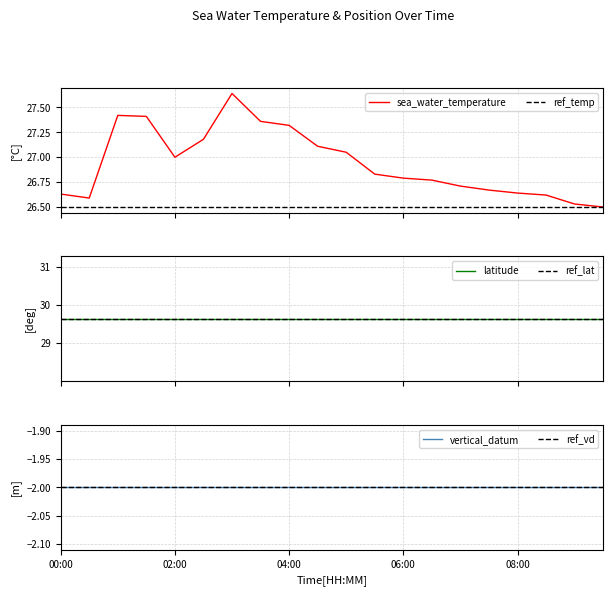

How many distinct data groups are displayed?

3